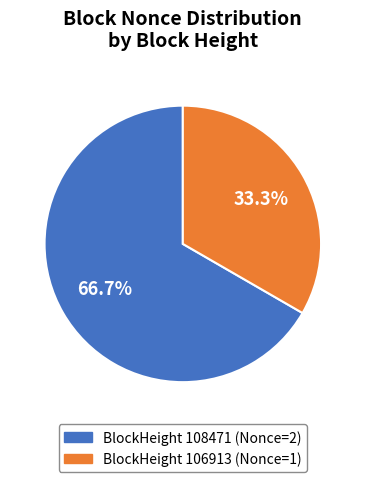

Does any single category account for the majority?

Yes